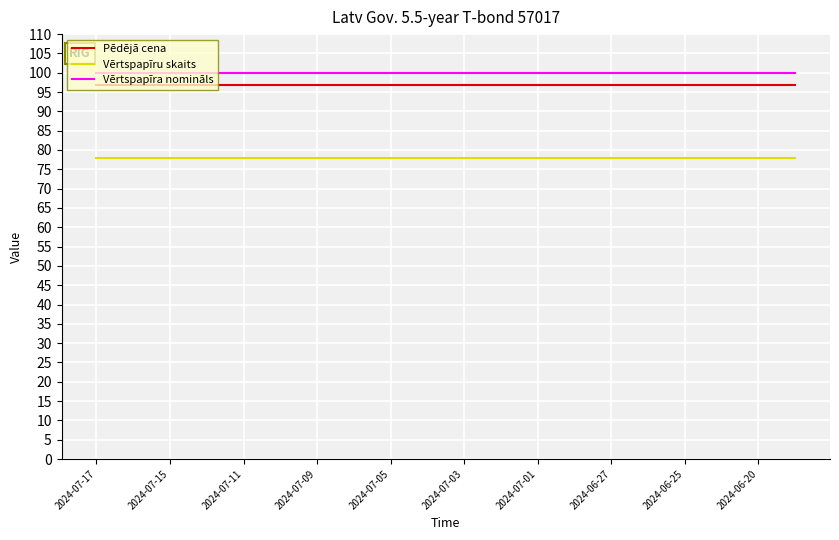

What is the lowest value of the Pēdējā cena series?

96.9